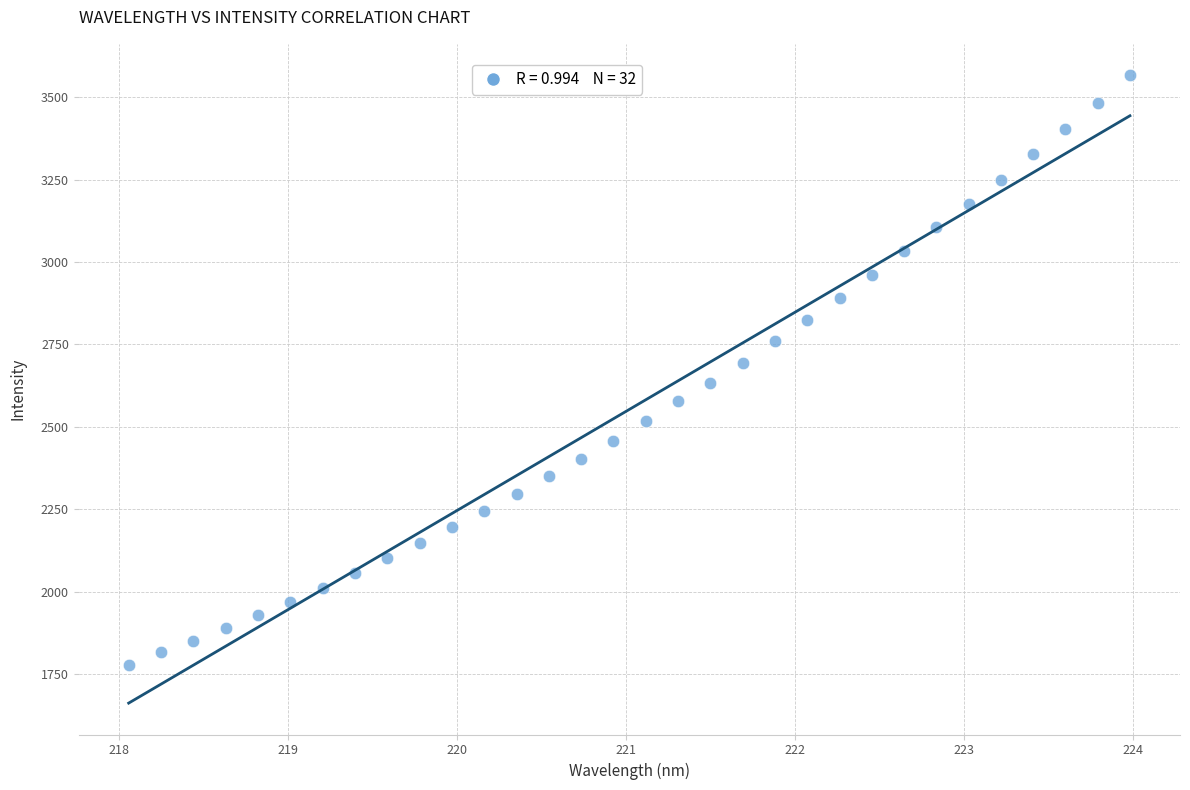

What is the range of Y values (max minus min)?

1788.2